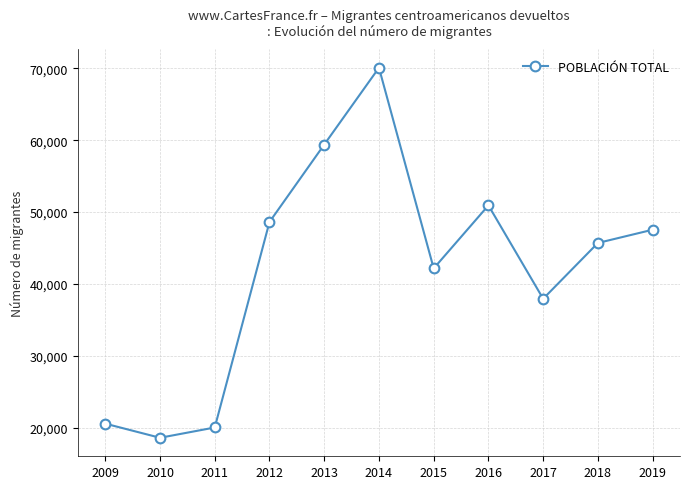

Is it true that the value at 2015 is 42162?

True